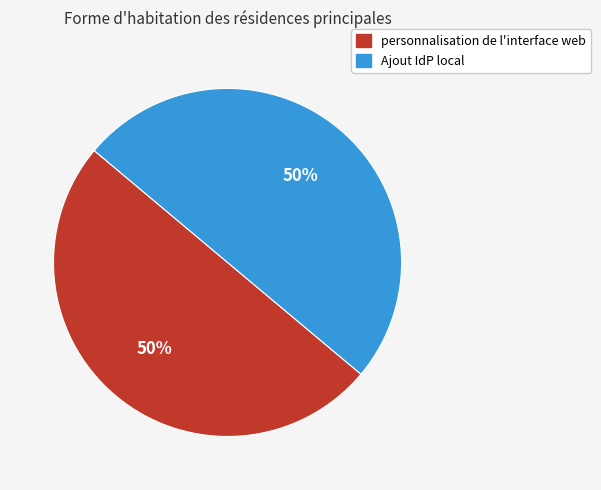

To the nearest percent, what is the combined percentage of Ajout IdP local and personnalisation de l'interface web?

100%